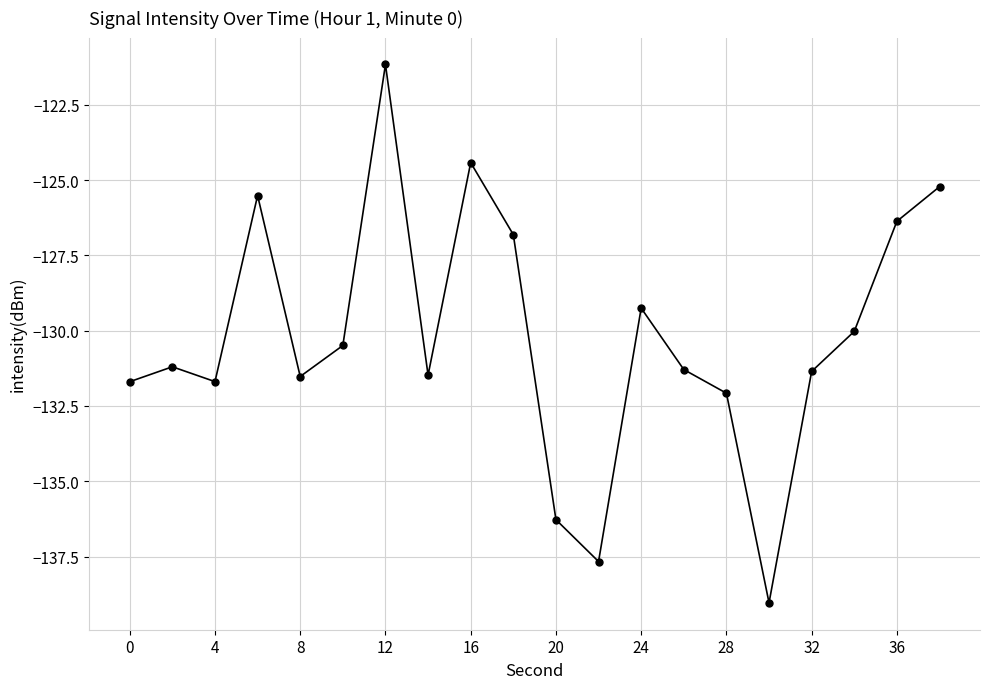

How many lines are shown in the chart?

1